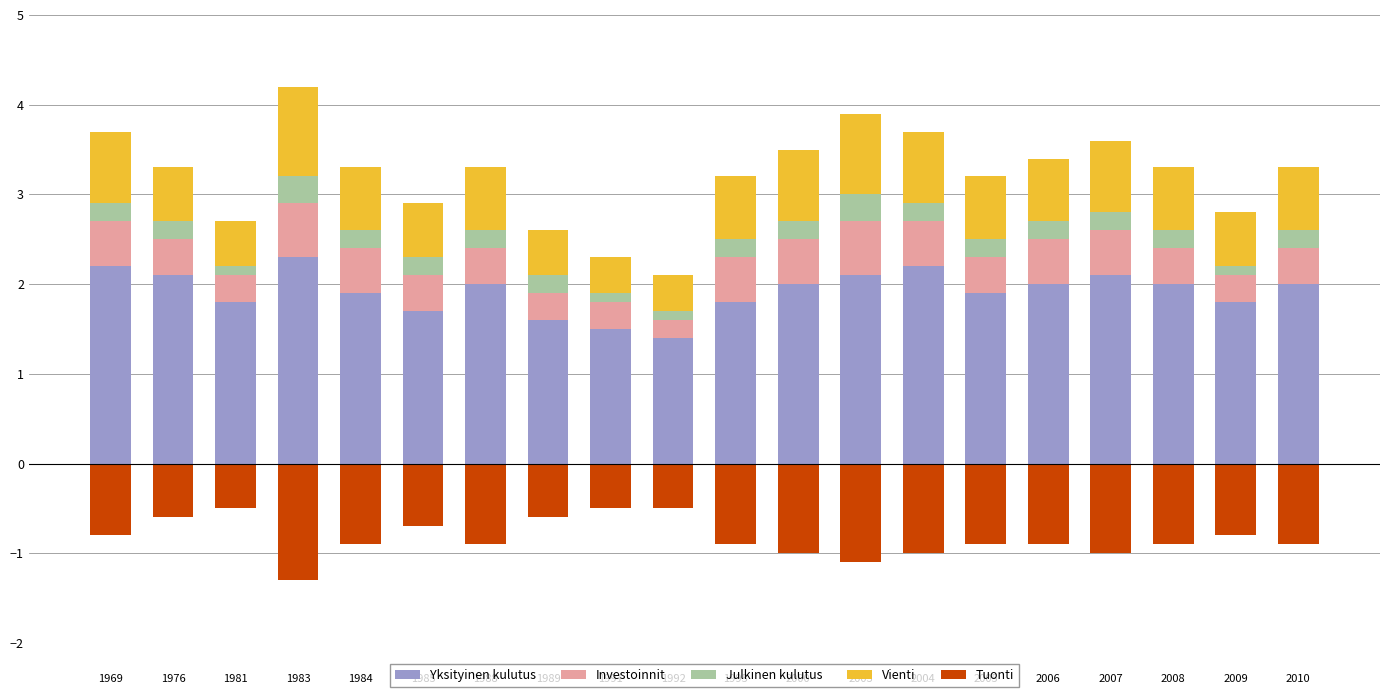

How many Yksityinen kulutus values are between 1 and 2?

14